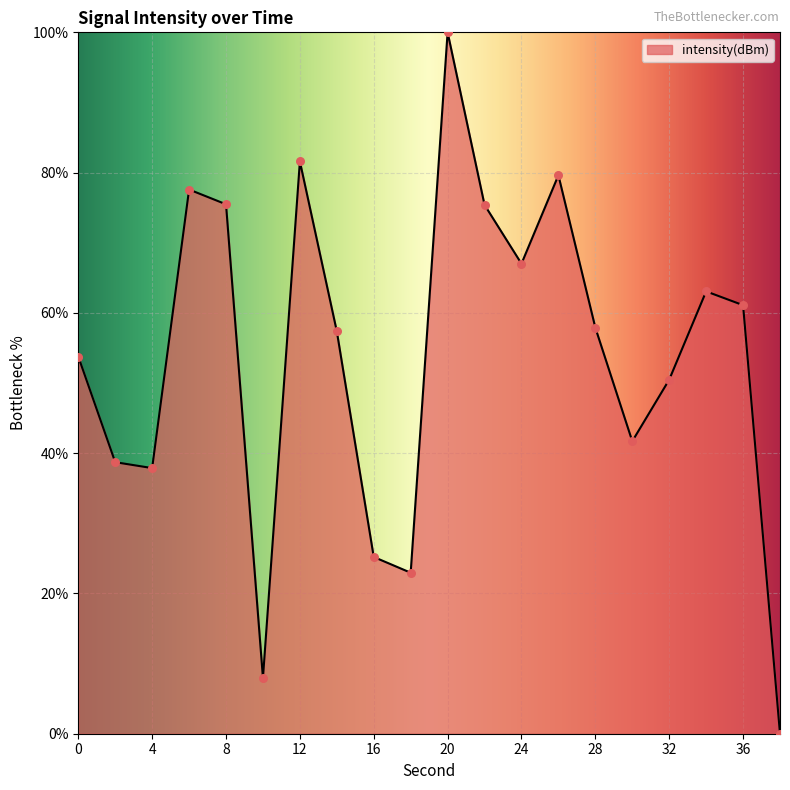

What is the greatest value displayed?

100.0